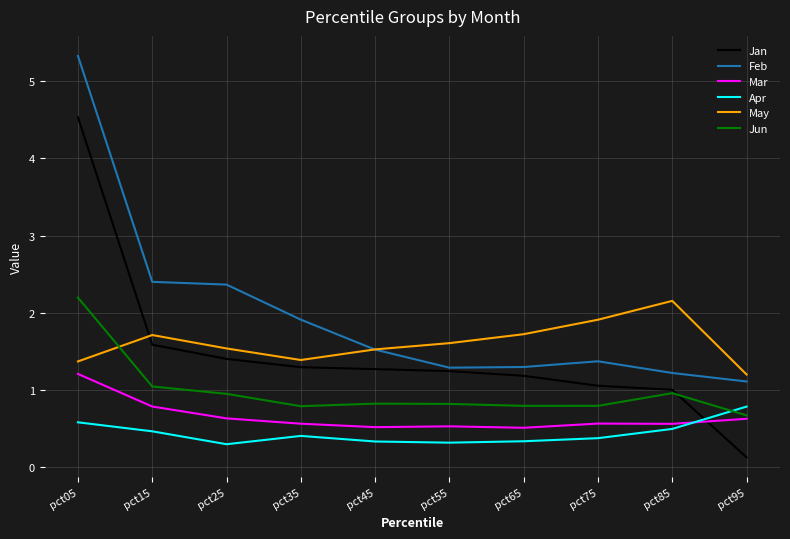

Which series has the largest total across all categories?

Feb